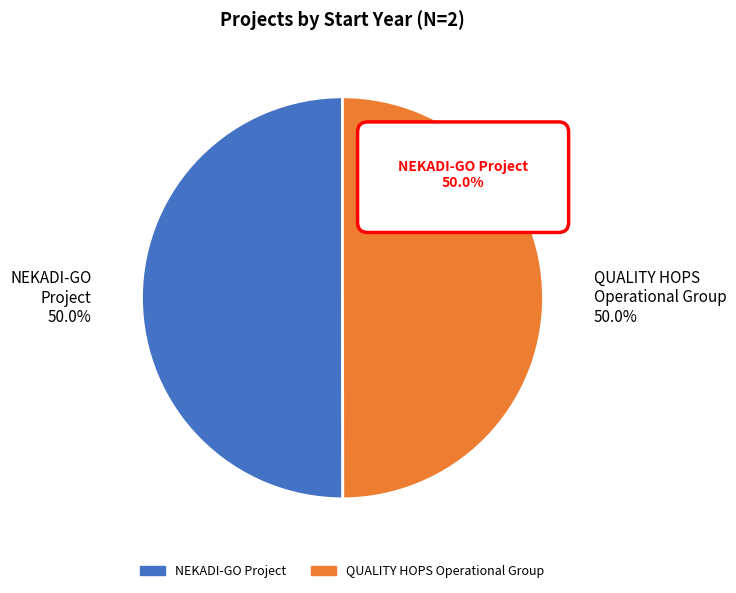

Count the number of slices in the pie.

2